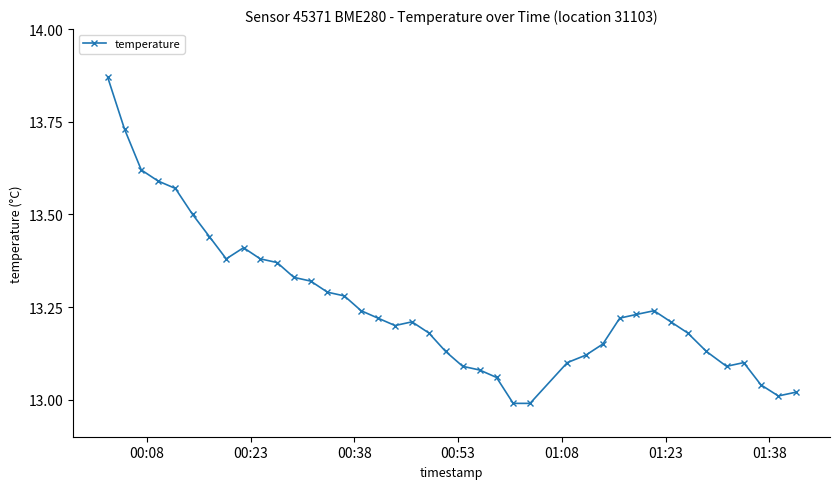

True or false: the data has more than 0 interior local peaks.

True